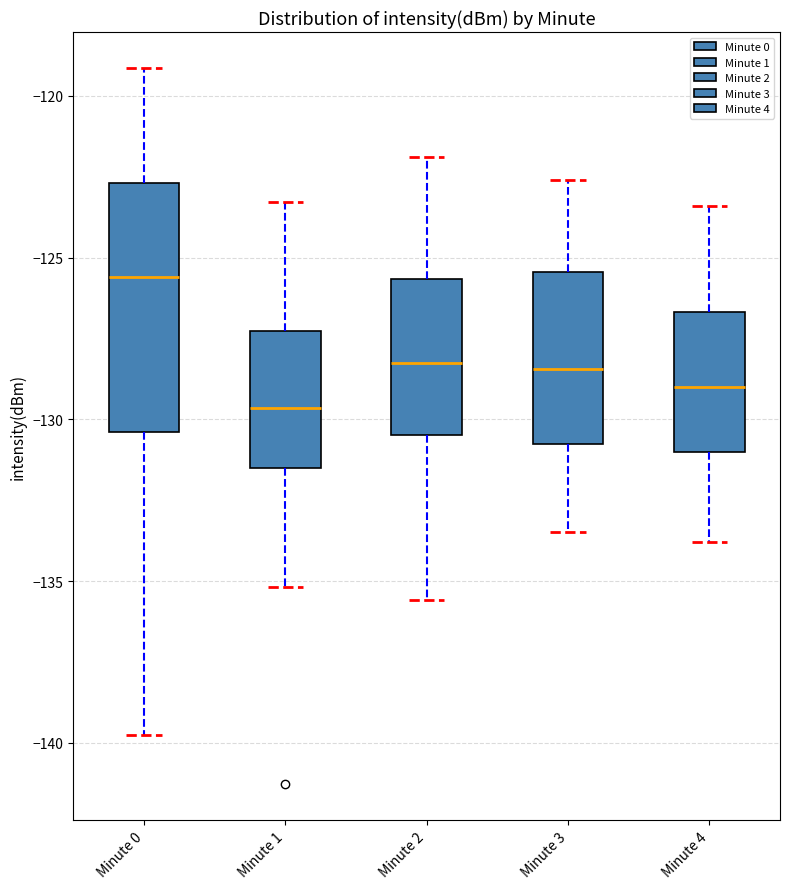

Which box is the tallest, from its lower edge to its upper edge?

Minute 0